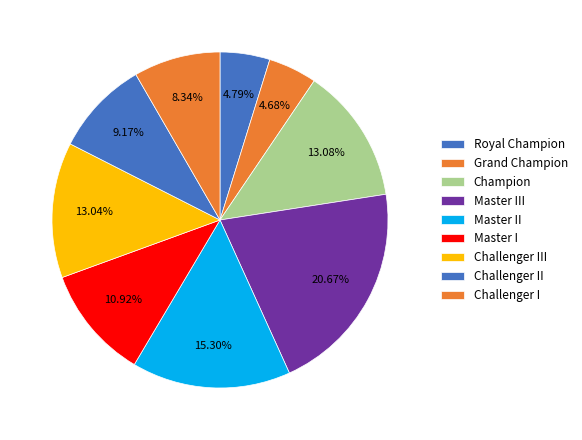

Is it true that Master II is 1% of the pie?

False